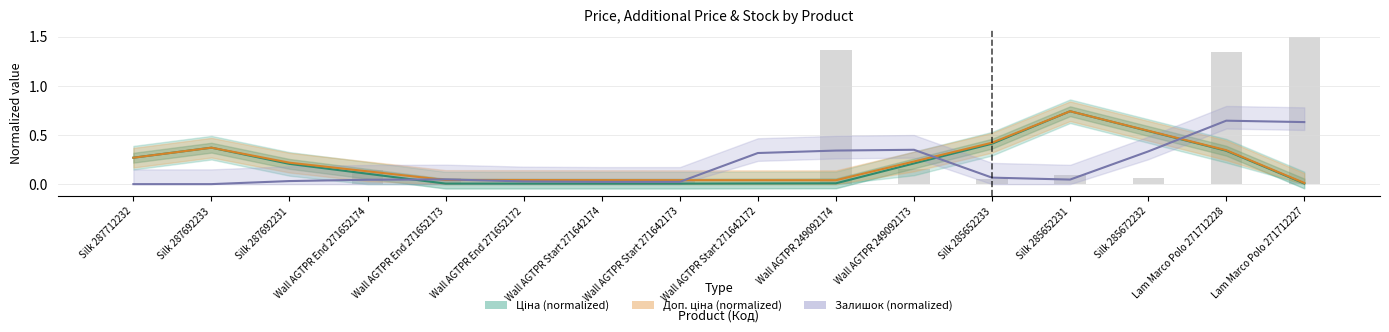

What position from the left is Silk 287692231?

3